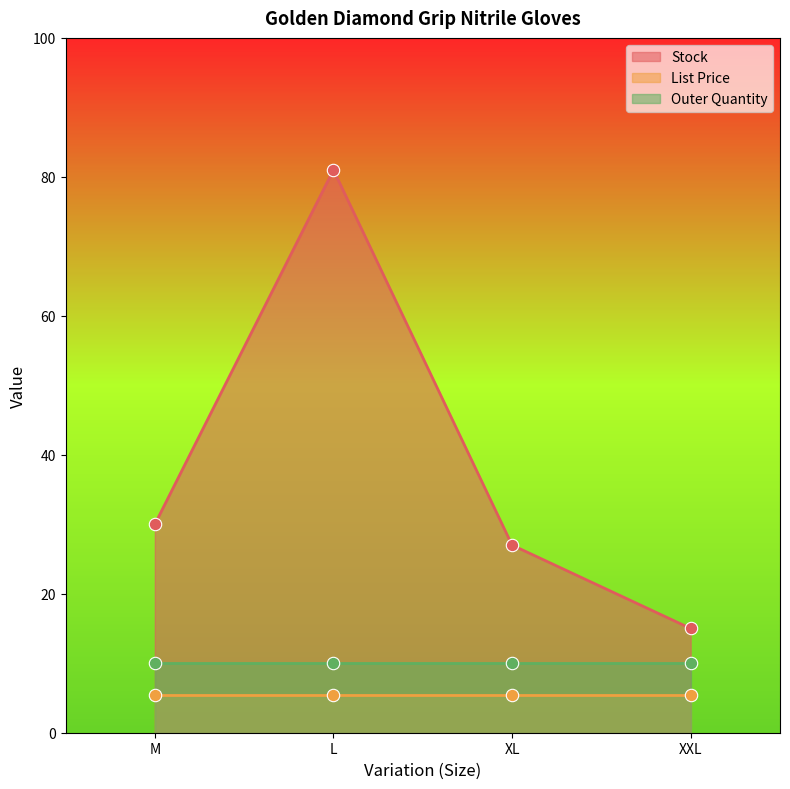

At how many categories does at least one series exceed 18?

3